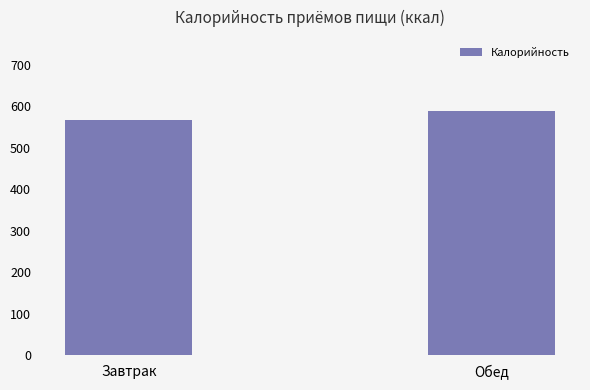

True or false: the data shows 589.5 at Обед.

True